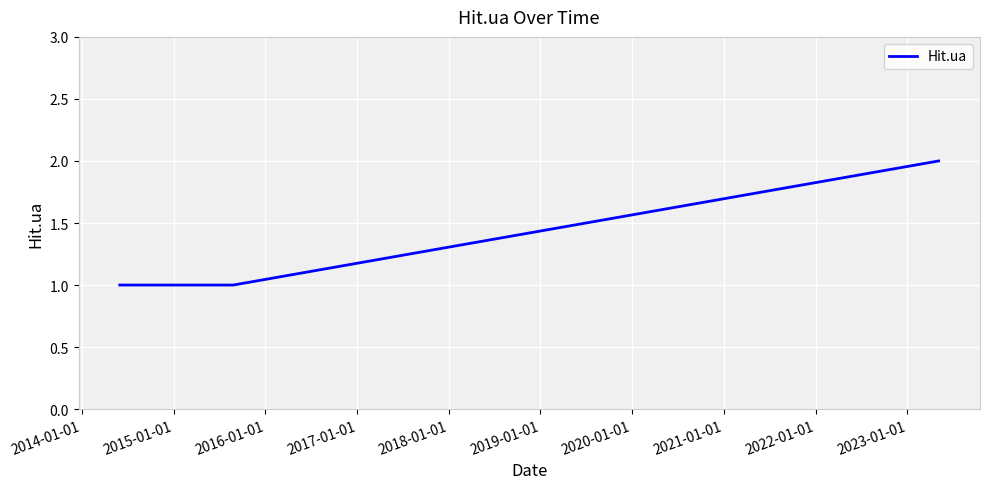

How many values are between 1 and 2?

5